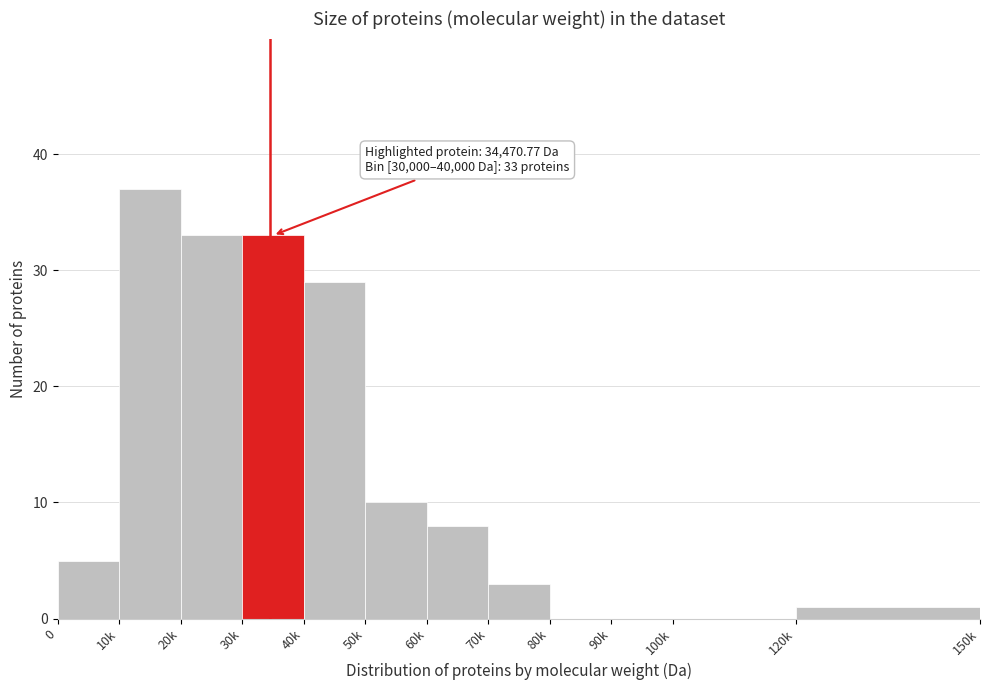

Reading right to left, what are all the values shown in this chart?

120k=1	100k=0	90k=0	80k=0	70k=3	60k=8	50k=10	40k=29	30k=33	20k=33	10k=37	0=5